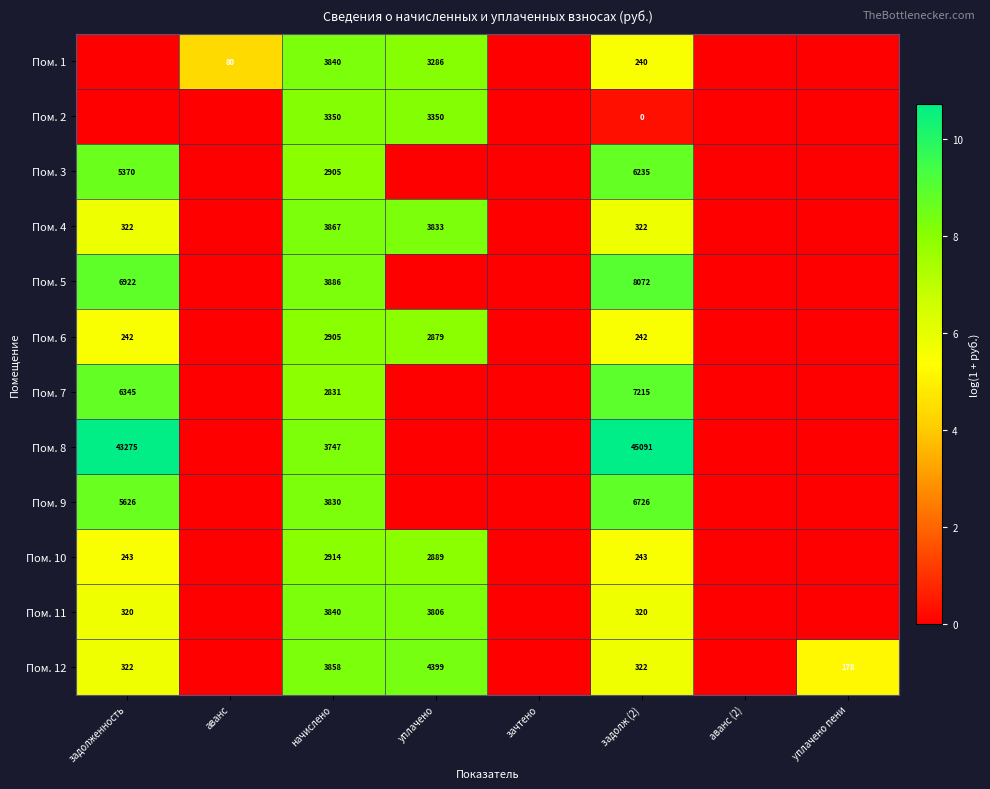

What is the sum of the Пом. 6 values at задолж (2) and начислено?

3147